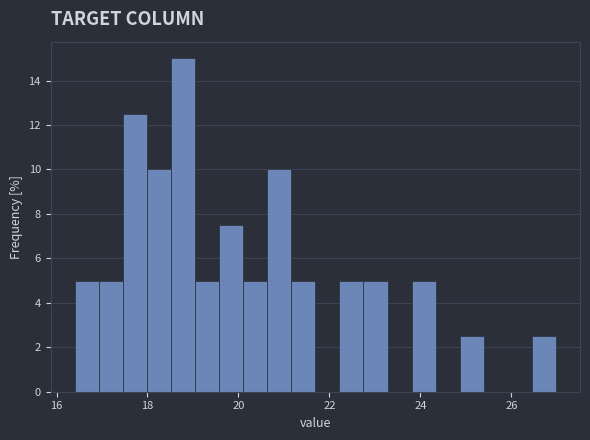

Around what value on the x-axis is the tallest bar? Give the approximate position of its centre, as read against the axis.

18.8